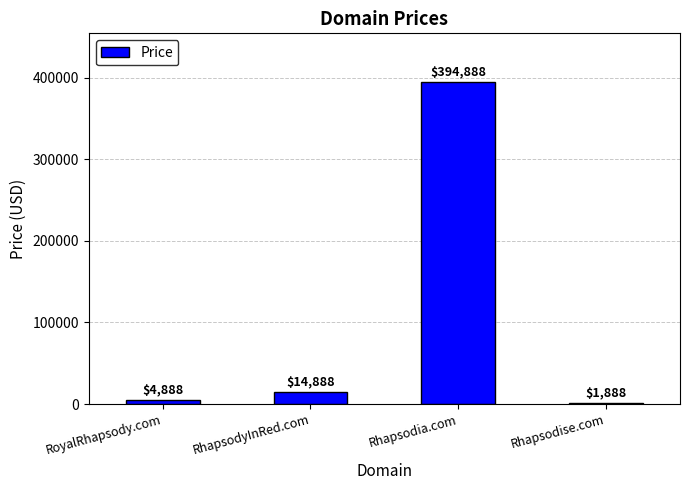

Approximately how many times larger is the value at RhapsodyInRed.com compared to Rhapsodise.com?

7.9